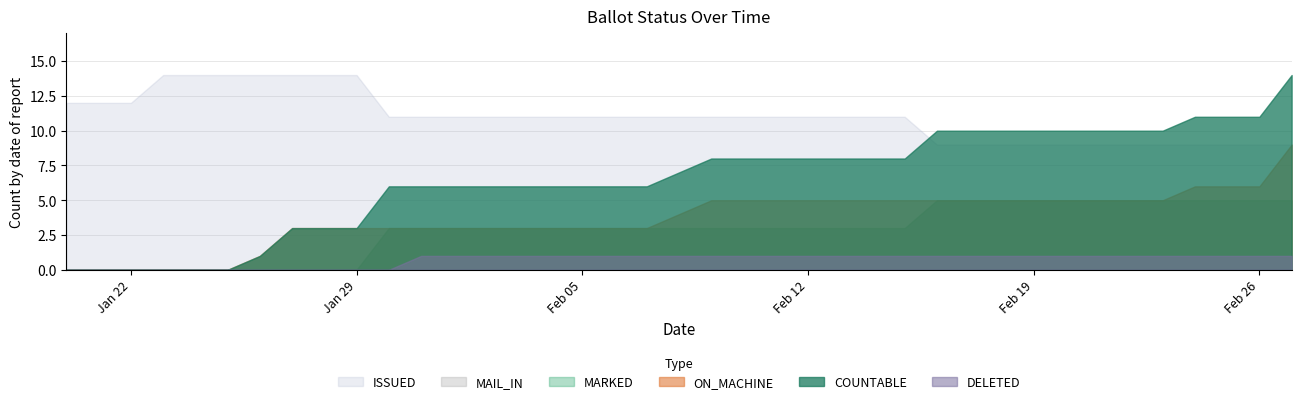

Count the MARKED values in the range 3 to 5.

29